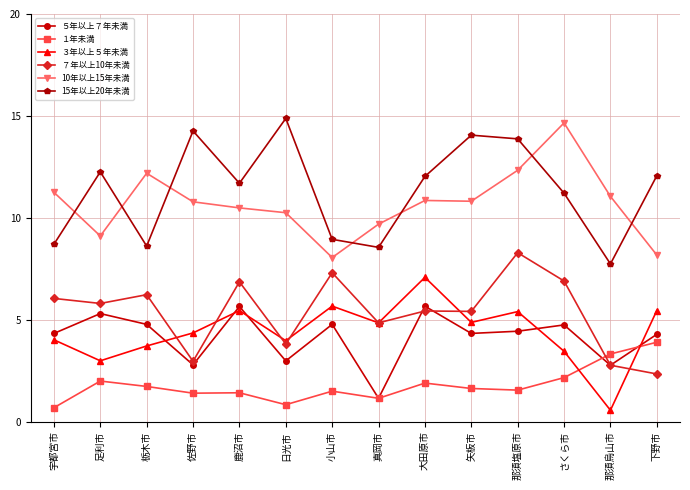

What is the label of the 2nd point from the left?

足利市